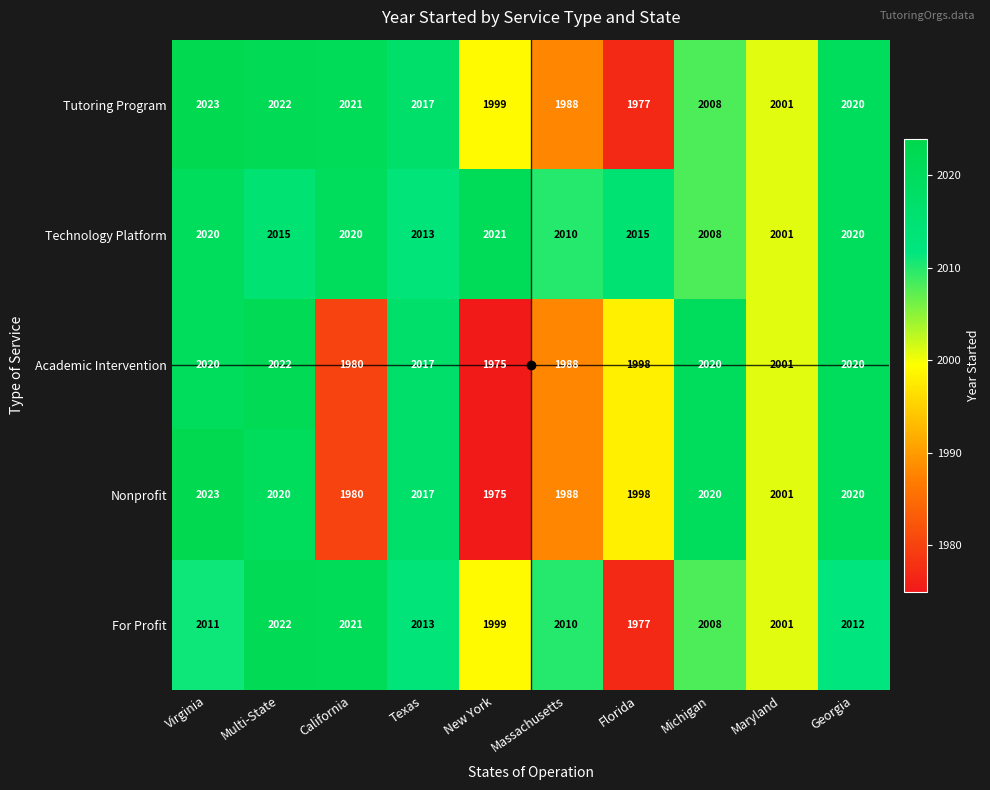

How many distinct data groups are displayed?

5